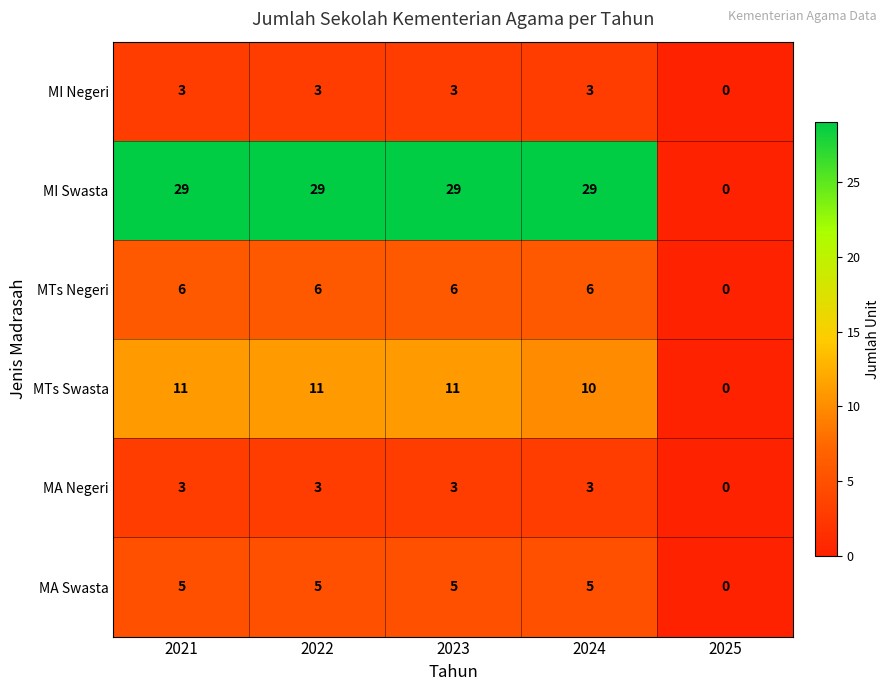

What is the total value across all series at 2024?

56